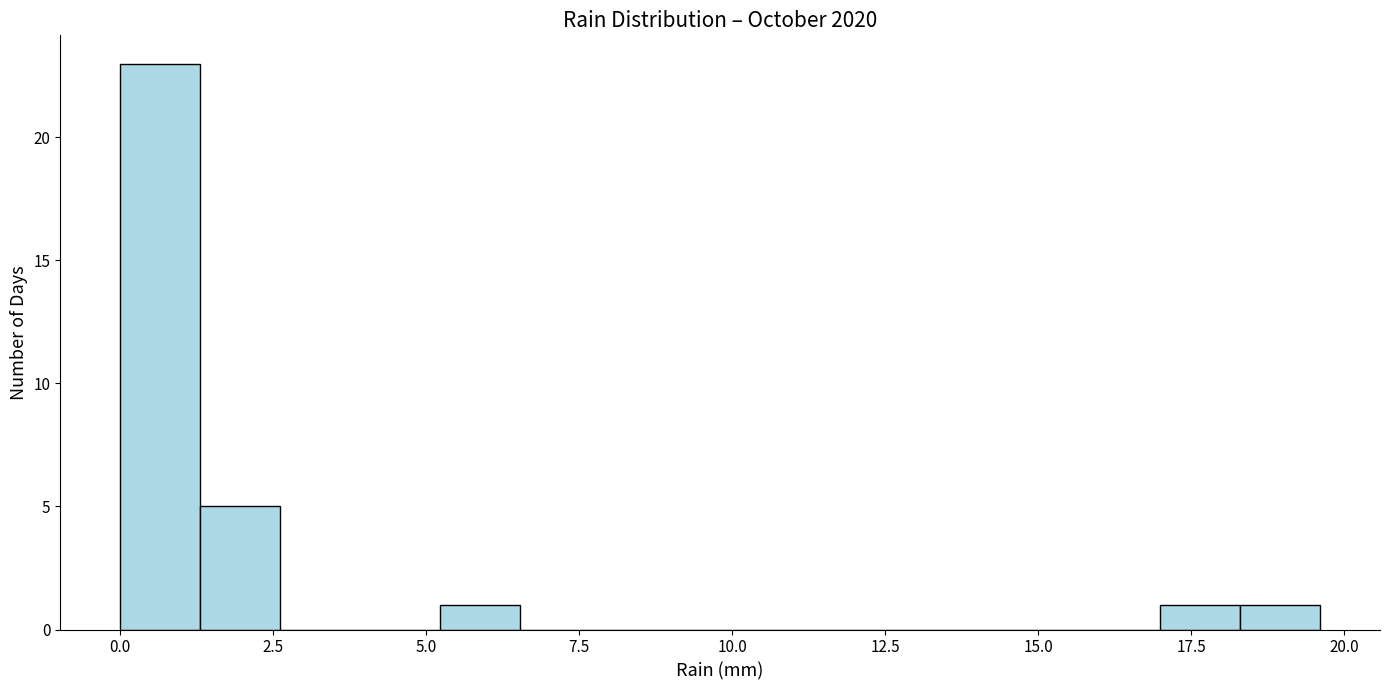

Around what value on the x-axis is the tallest bar? Give the approximate position of its centre, as read against the axis.

0.5